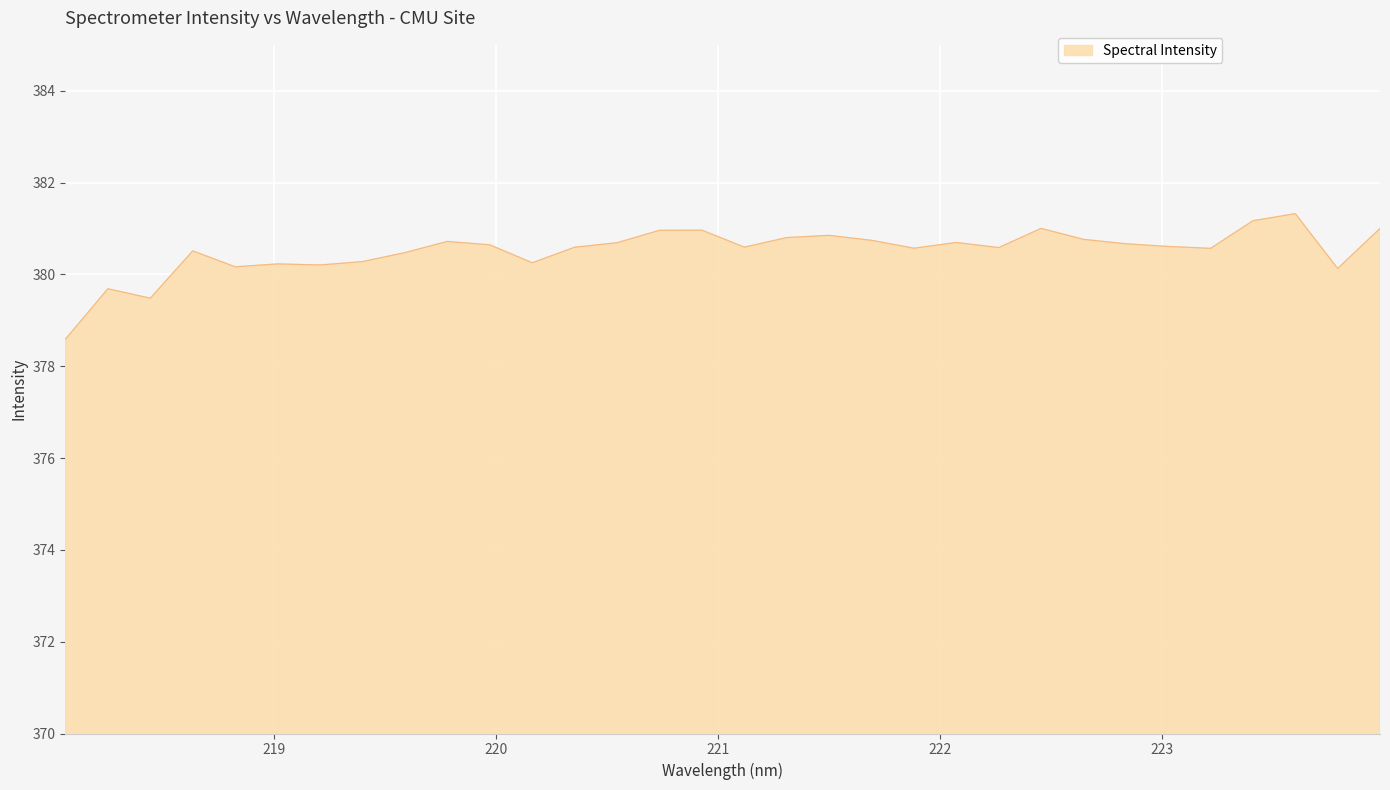

What is the difference between the second highest and minimum values?

2.6